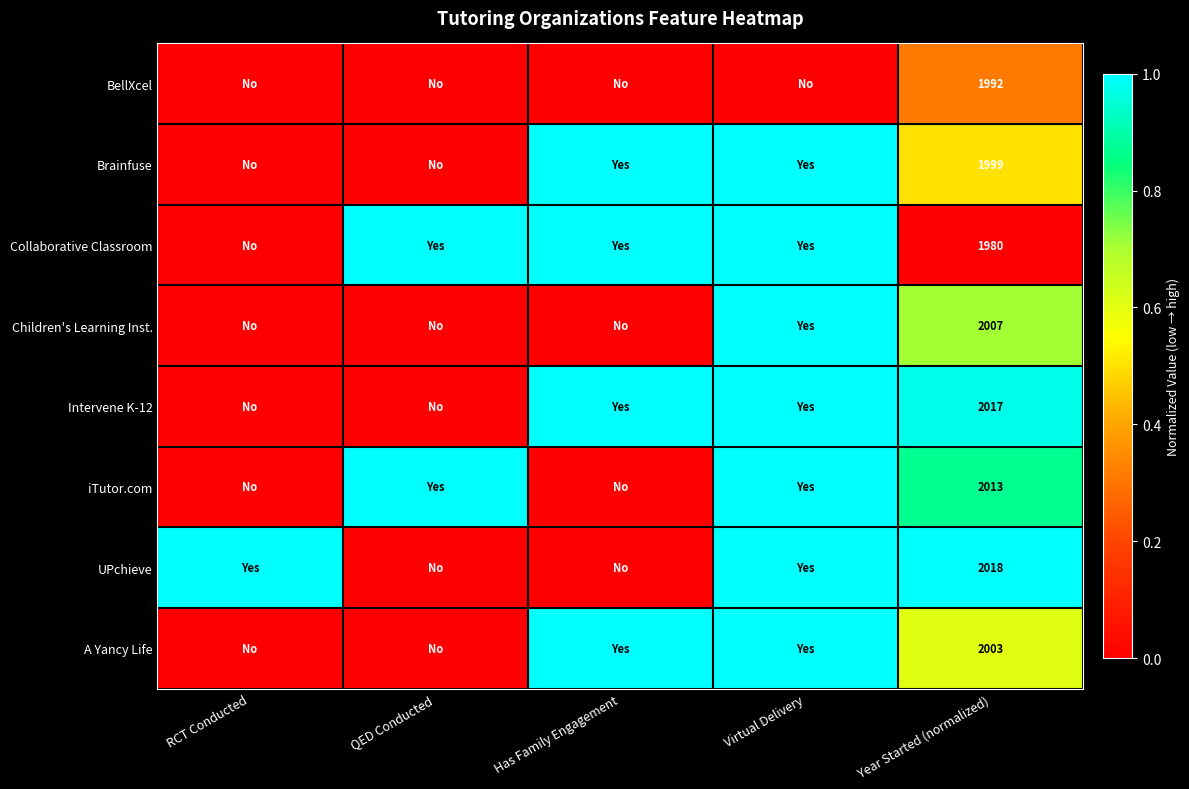

At Year Started (normalized), list the series in order from smallest to largest.

Collaborative Classroom, BellXcel, Brainfuse, A Yancy Life, Children's Learning Inst., iTutor.com, Intervene K-12, UPchieve